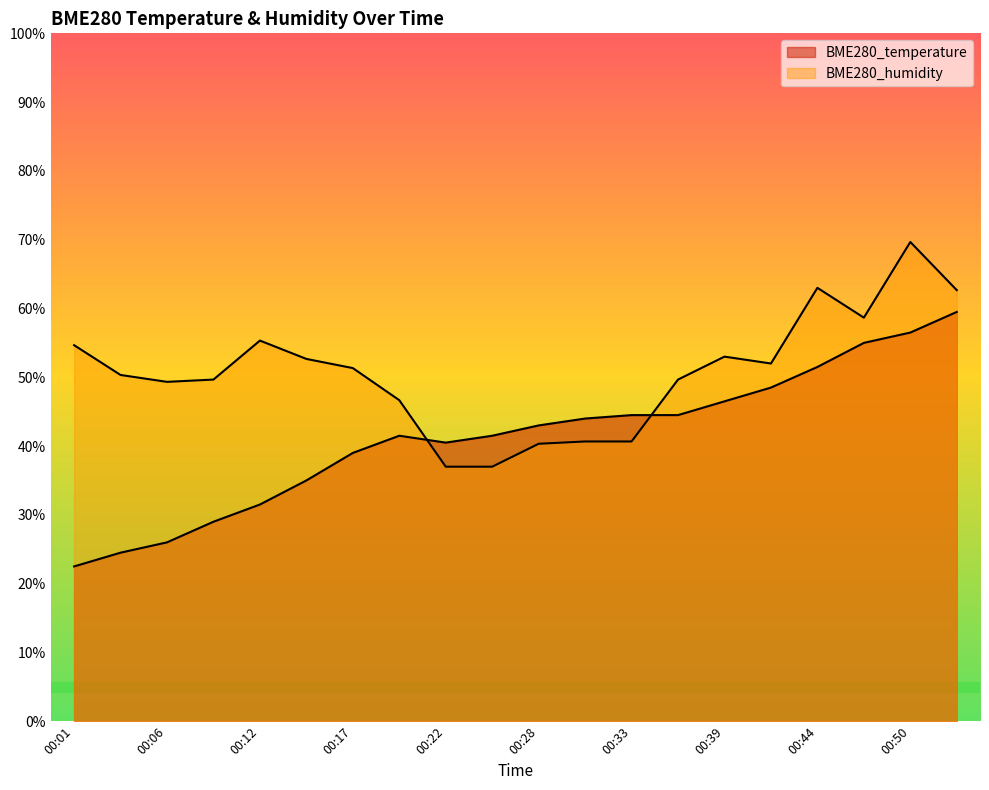

True or false: BME280_temperature and BME280_humidity cross at least once.

True